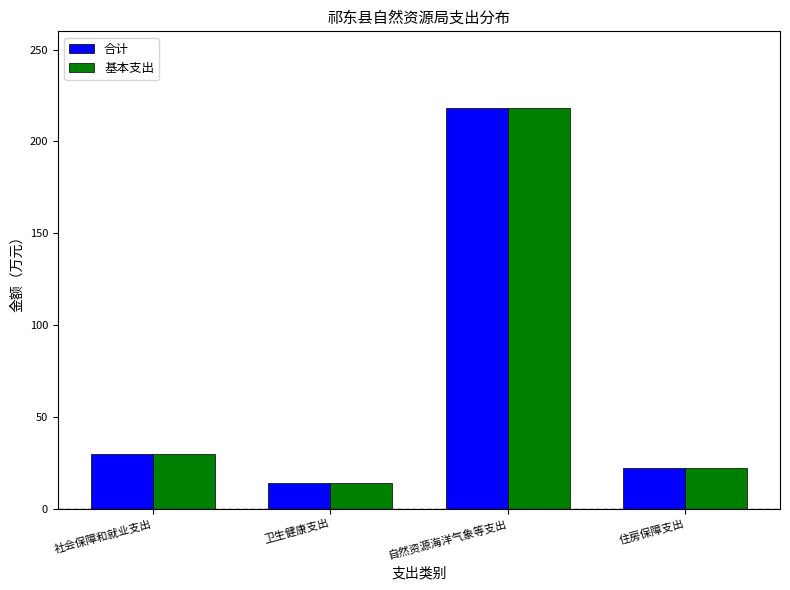

Reading right to left, transcribe all the data shown in this chart.

合计: 住房保障支出=22.4	自然资源海洋气象等支出=218.2	卫生健康支出=14.0	社会保障和就业支出=29.8
基本支出: 住房保障支出=22.4	自然资源海洋气象等支出=218.2	卫生健康支出=14.0	社会保障和就业支出=29.8